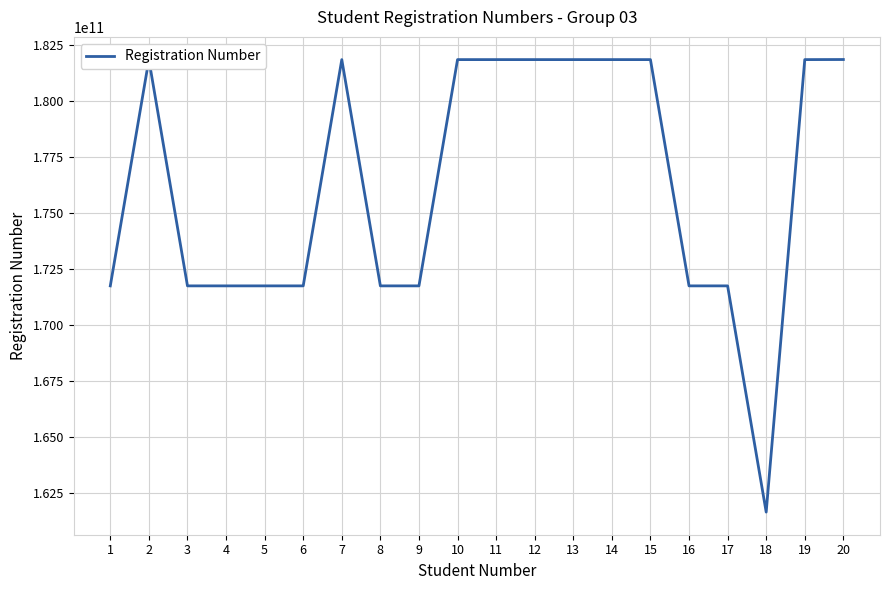

What is the difference between the maximum and minimum values?

20201972094